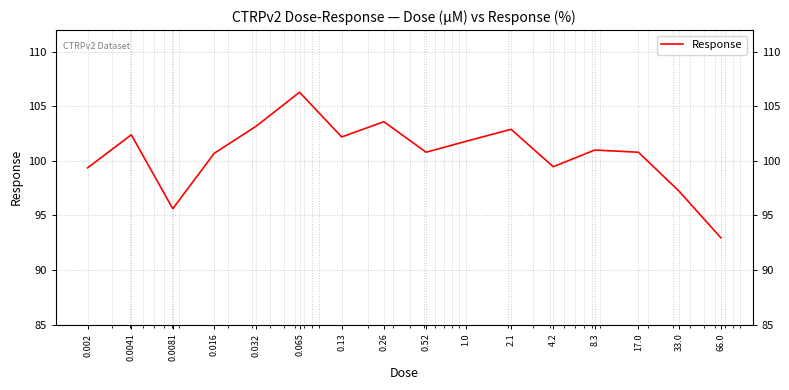

What is the greatest value displayed?

106.3